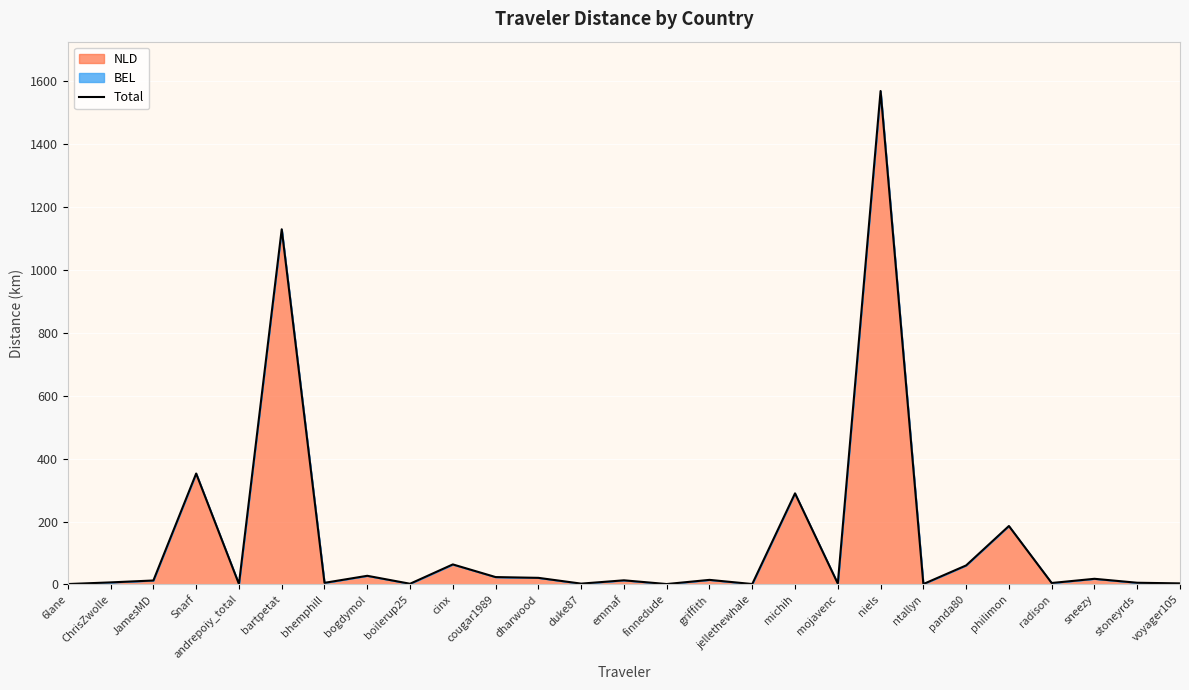

What is the greatest value displayed?

1569.3